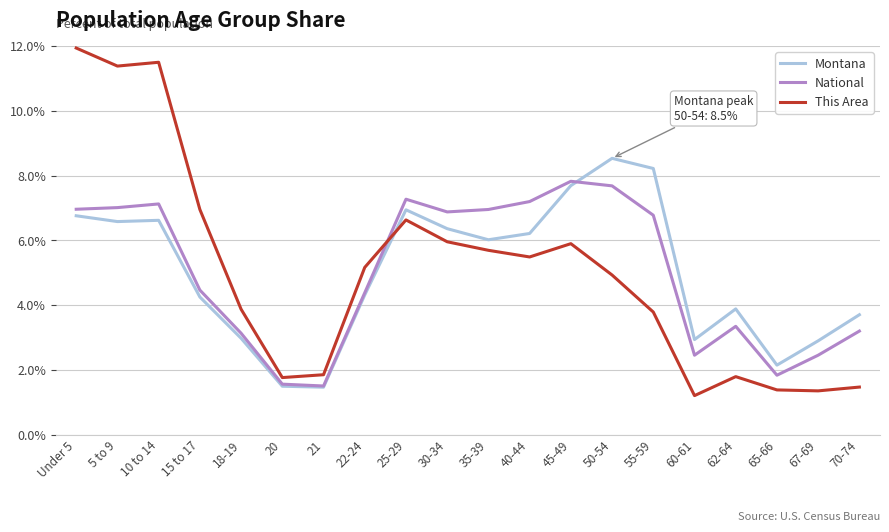

What is the sum of all This Area values?

100.0